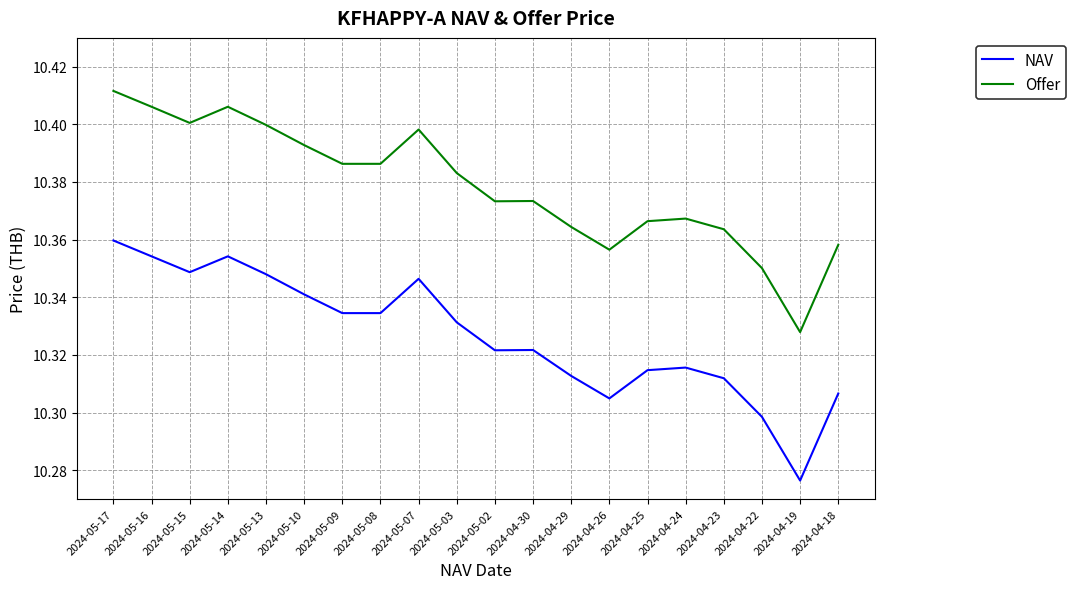

At which category does the chart reach its peak across all series?

2024-05-17